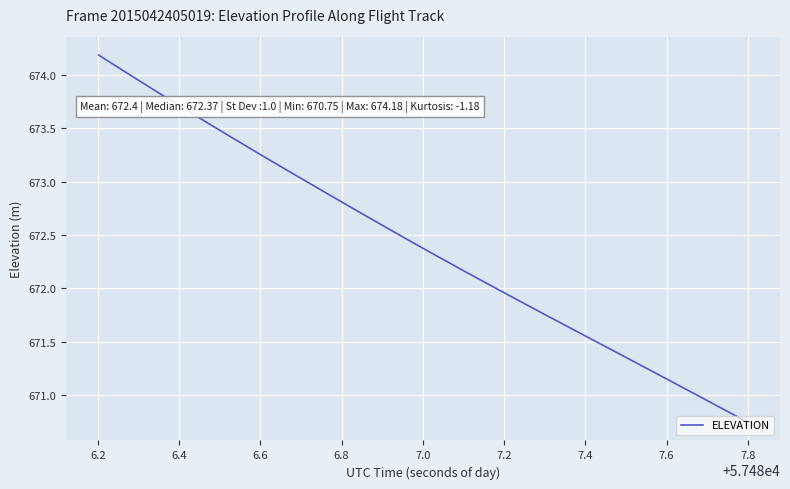

True or false: the data has more than 1 interior local peaks.

False